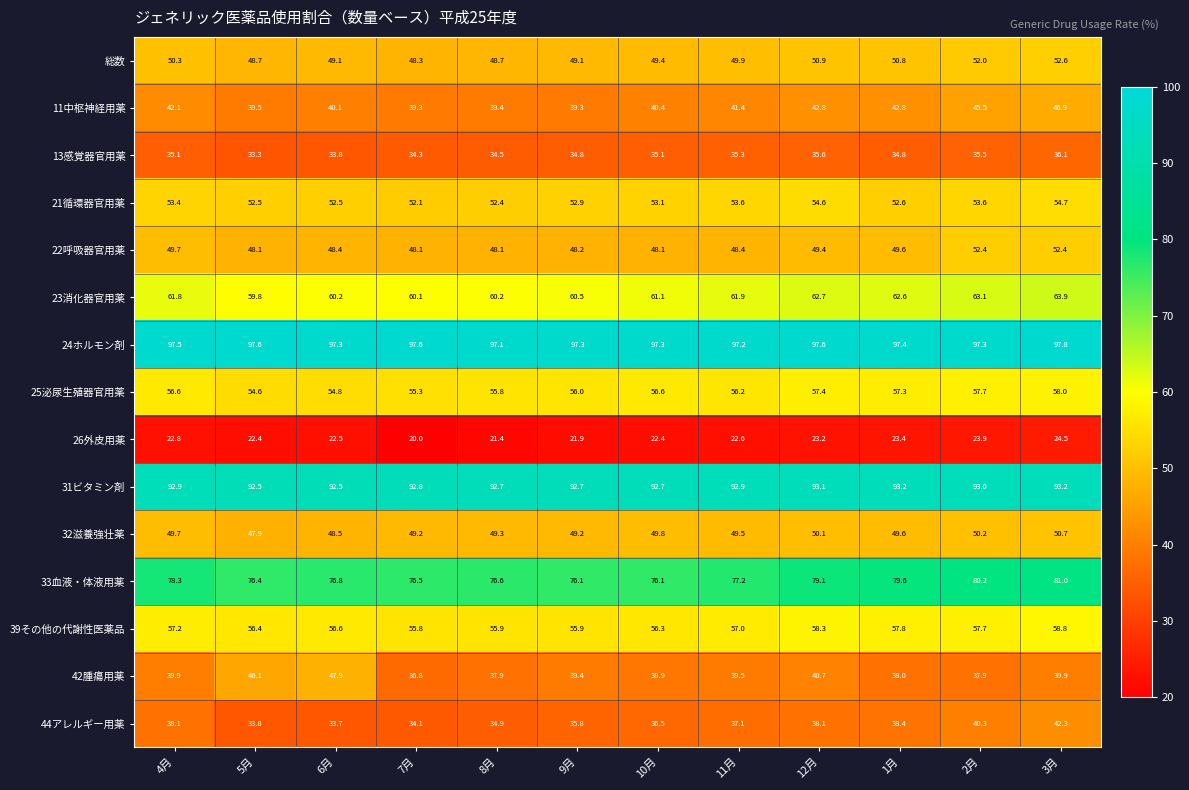

At 9月, list the series in order from smallest to largest.

26外皮用薬, 13感覚器官用薬, 44アレルギー用薬, 11中枢神経用薬, 42腫瘍用薬, 22呼吸器官用薬, 総数, 32滋養強壮薬, 21循環器官用薬, 39その他の代謝性医薬品, 25泌尿生殖器官用薬, 23消化器官用薬, 33血液・体液用薬, 31ビタミン剤, 24ホルモン剤